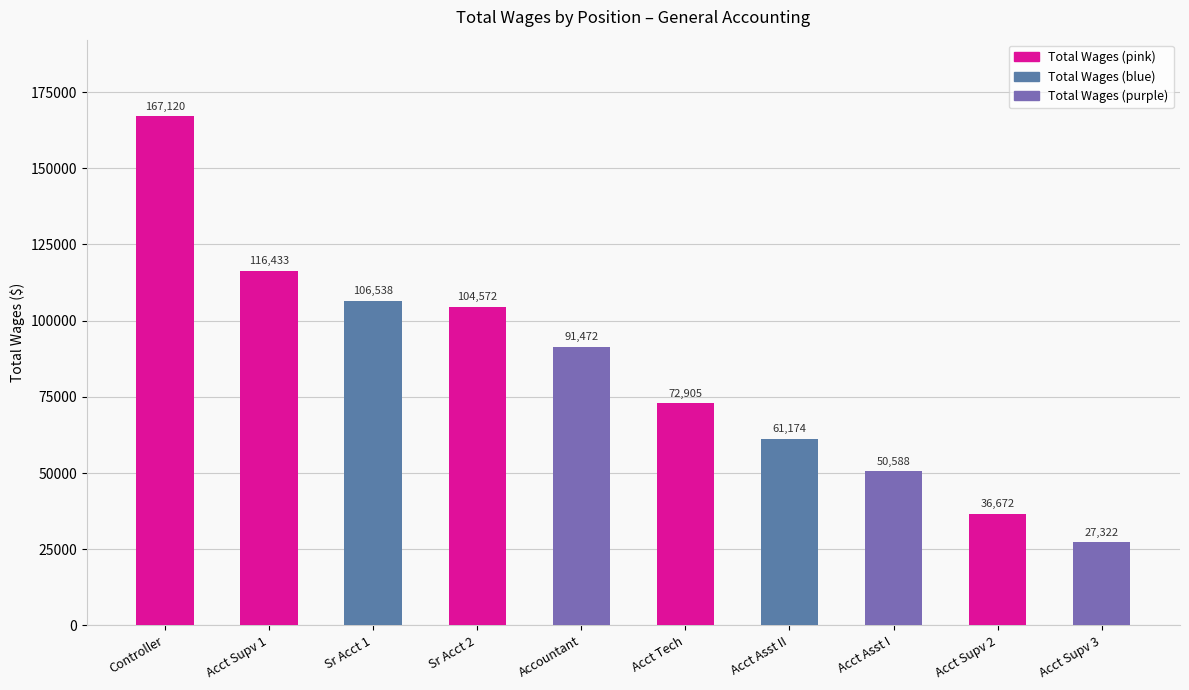

Which category has the highest value across all series?

Controller